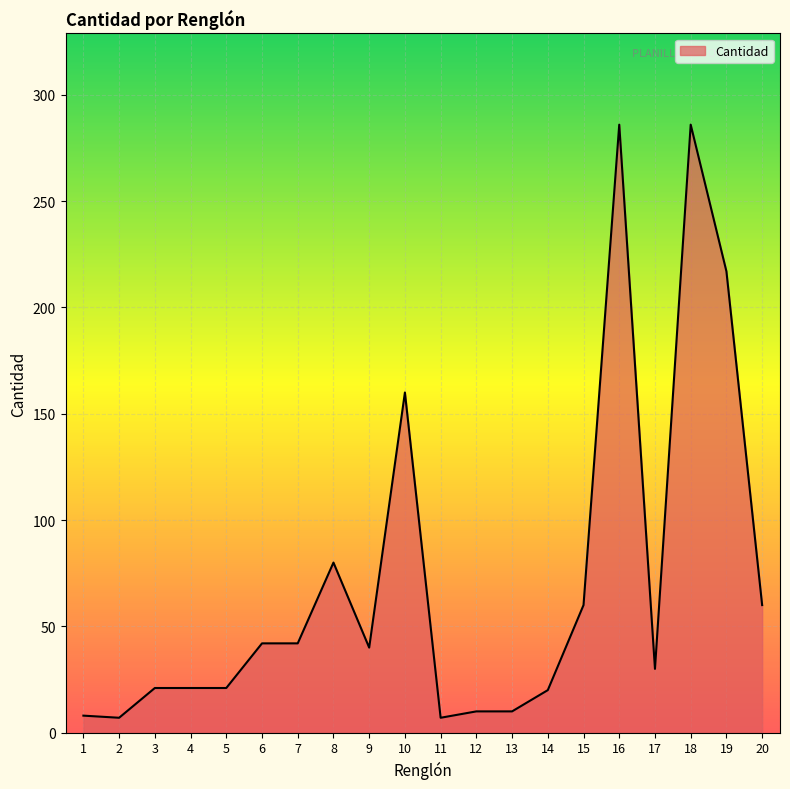

Between 3 and 15, which is larger?

15